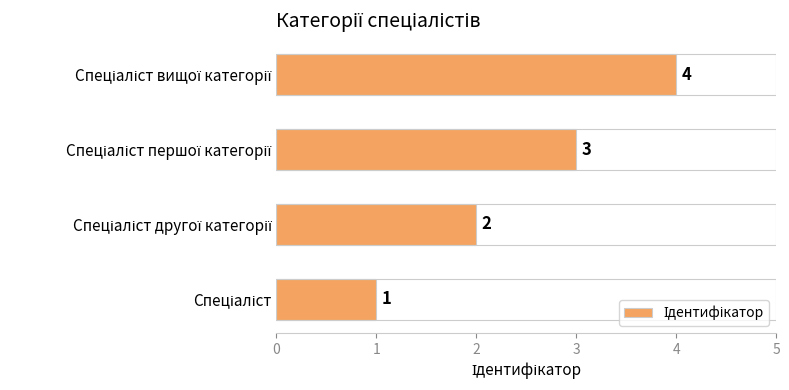

What is the smallest value displayed?

1